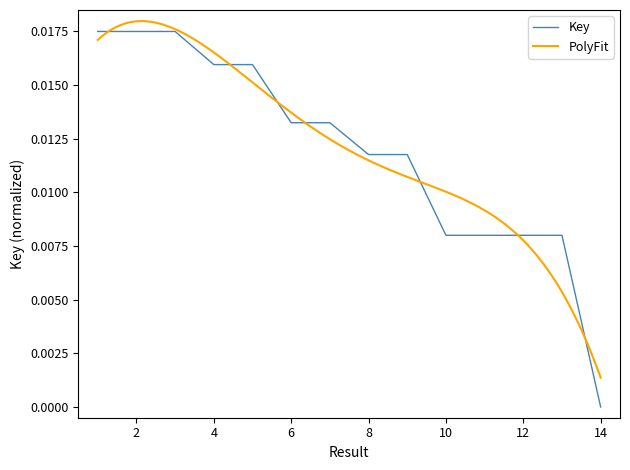

Rank the categories by value from highest to lowest.

2, 3, 1, 5, 4, 6, 7, 9, 8, 12, 10, 11, 13, 14